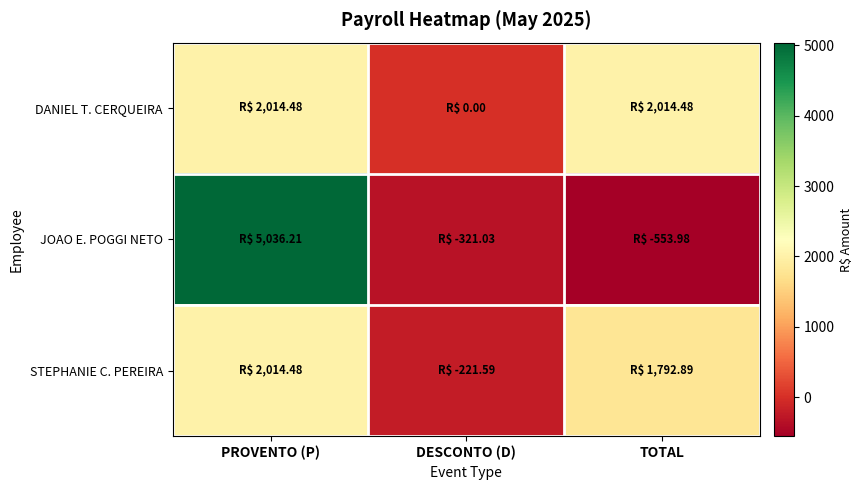

Rank the series at PROVENTO (P) from lowest to highest value.

DANIEL T. CERQUEIRA, STEPHANIE C. PEREIRA, JOAO E. POGGI NETO